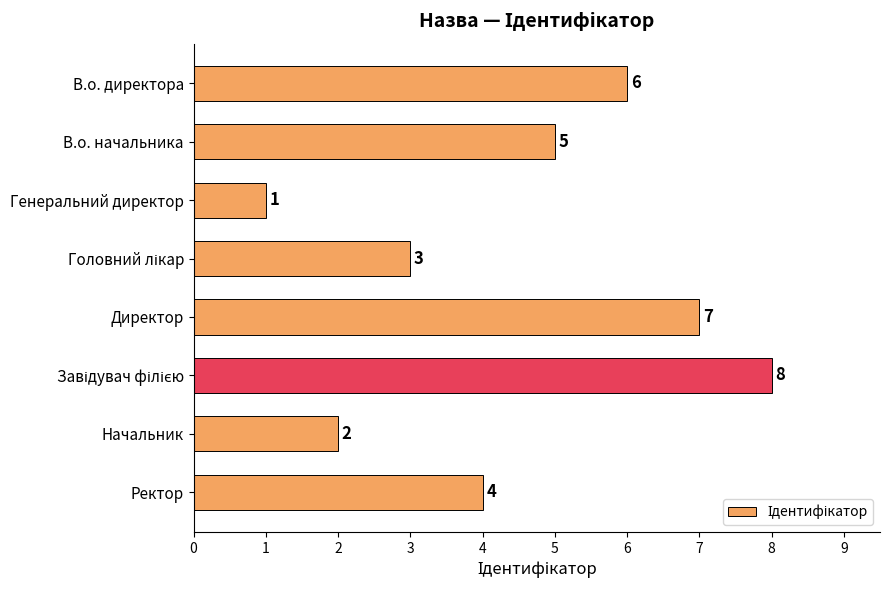

What is the maximum value shown in the chart?

8